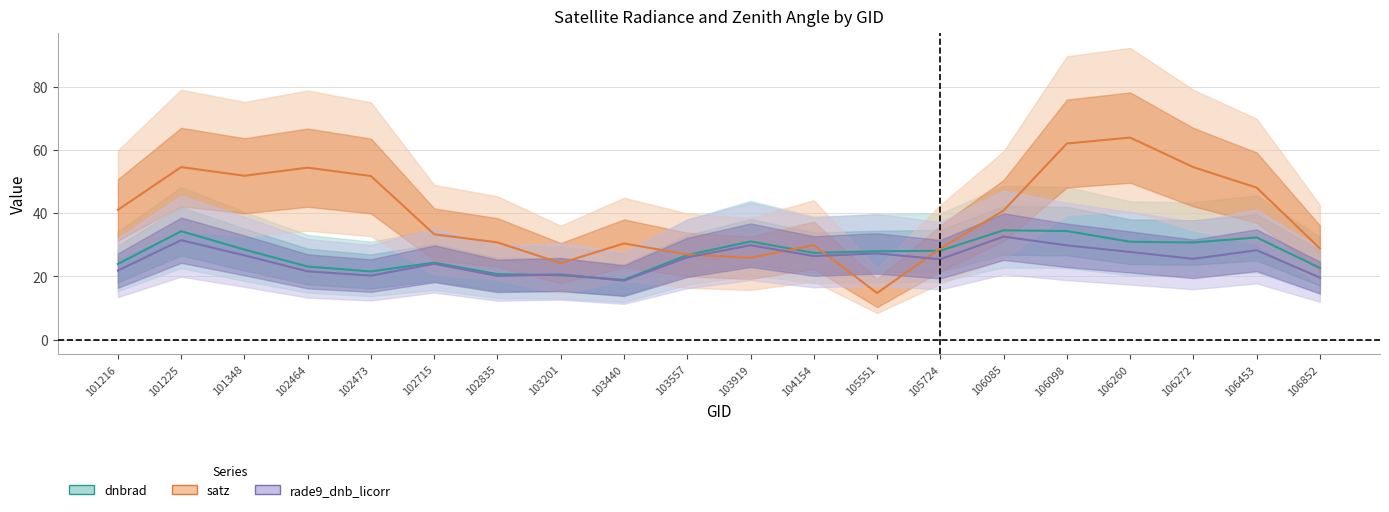

The value of satz at 103440 is 4.5. True or false?

False